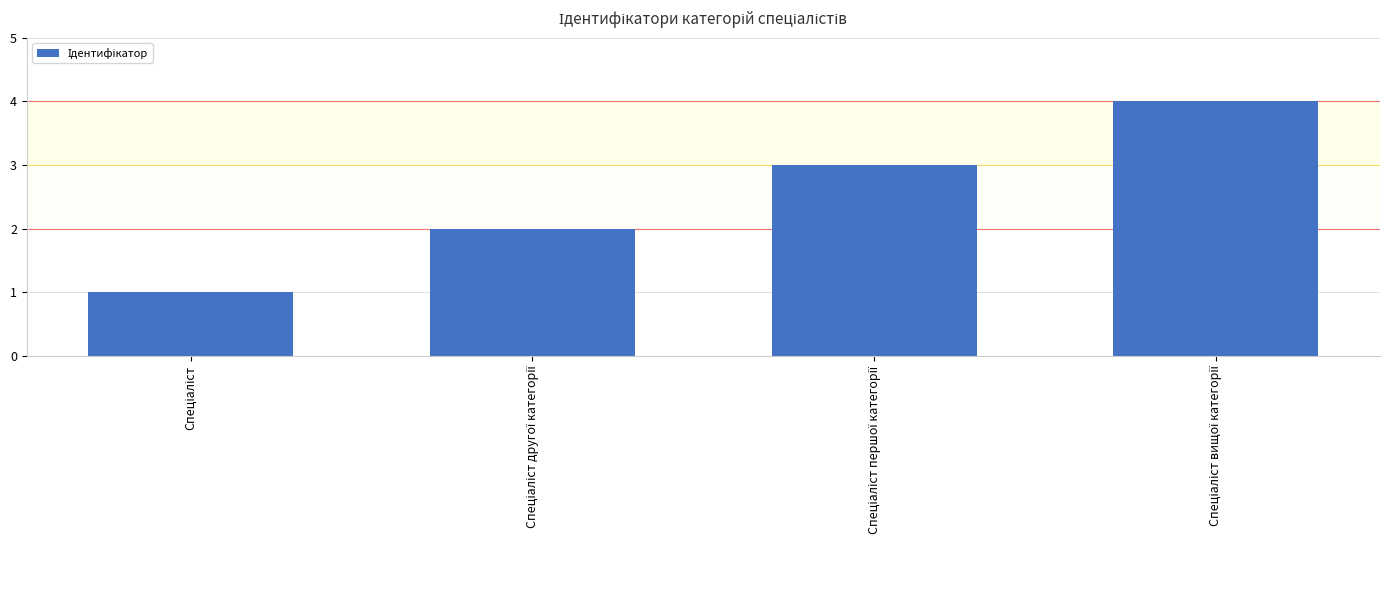

What is the maximum value shown in the chart?

4